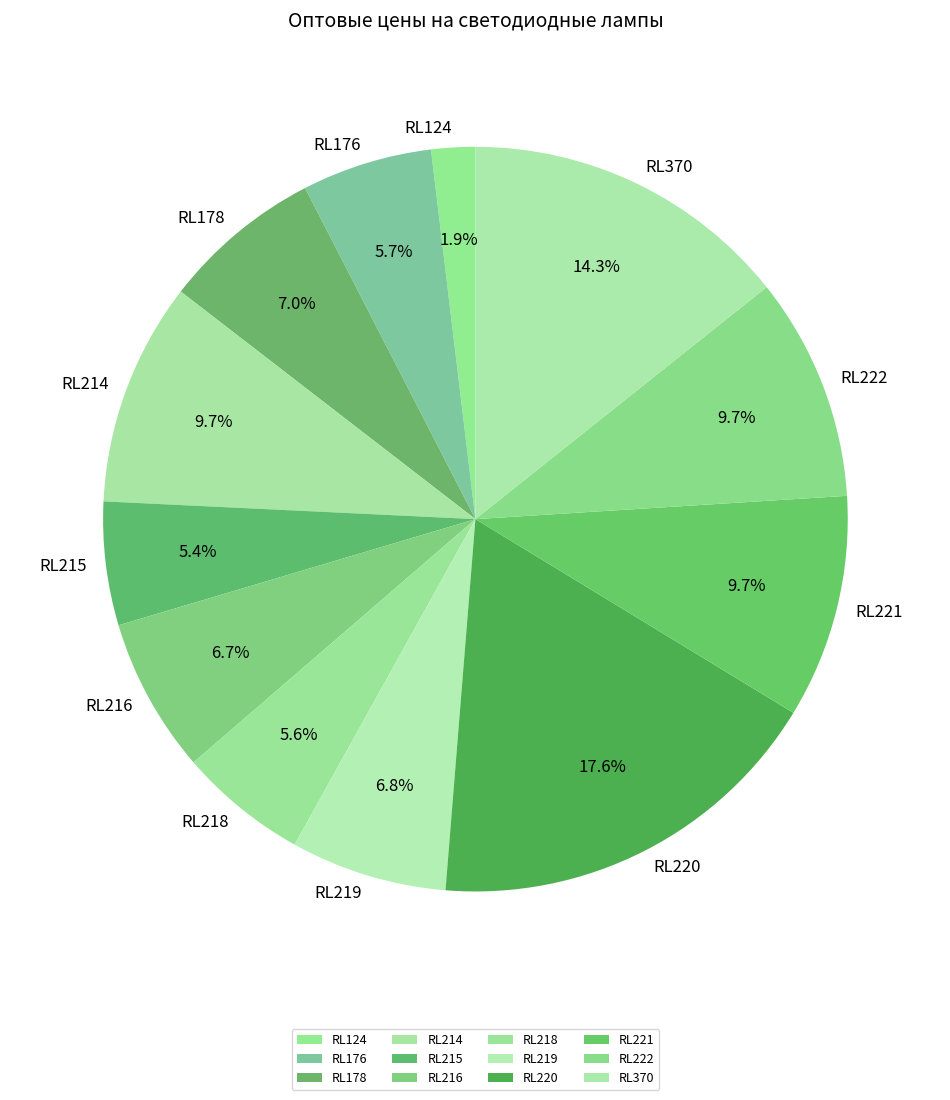

What is the largest slice in the pie chart?

RL220